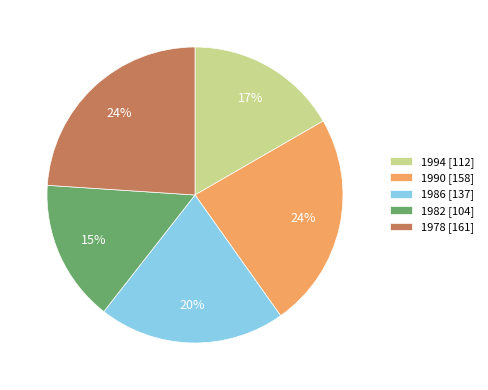

The 1990 slice represents 24% of the pie. True or false?

True